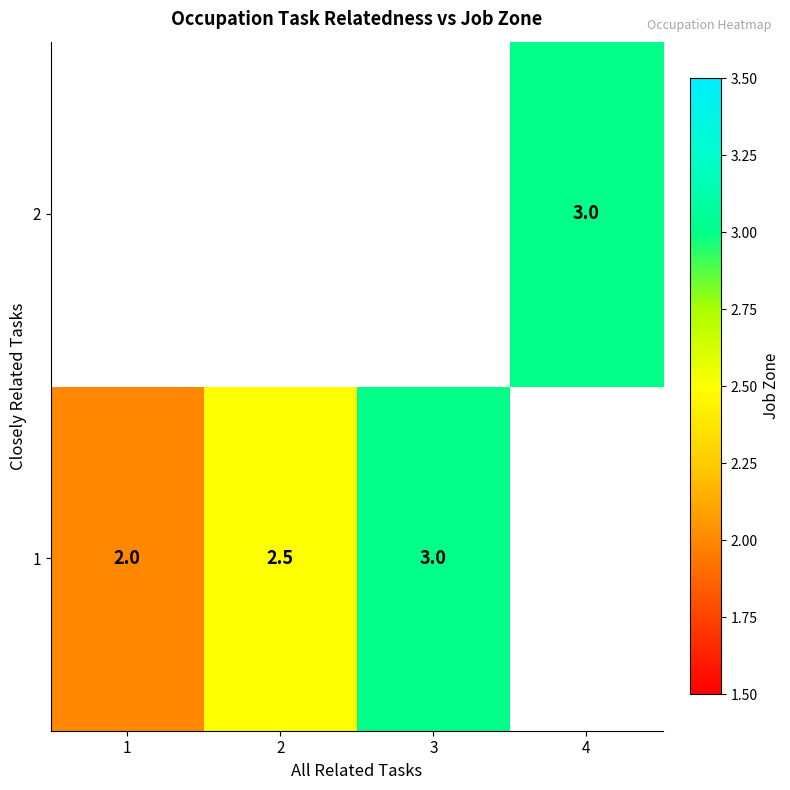

Which category has the lowest value across all series?

1